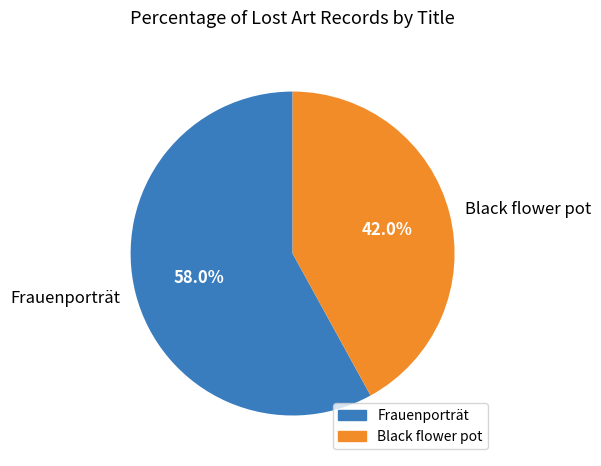

Combined, do Frauenporträt and Black flower pot account for over 50%?

Yes